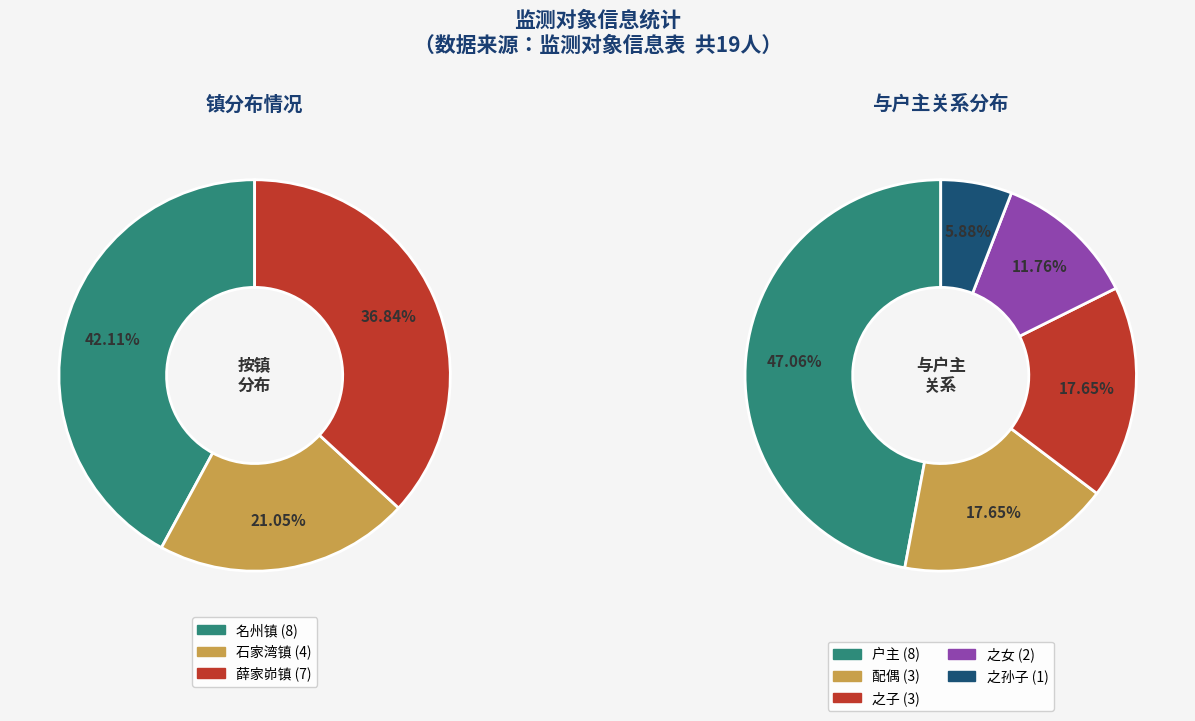

Rank the categories by value from highest to lowest.

名州镇, 薛家峁镇, 石家湾镇